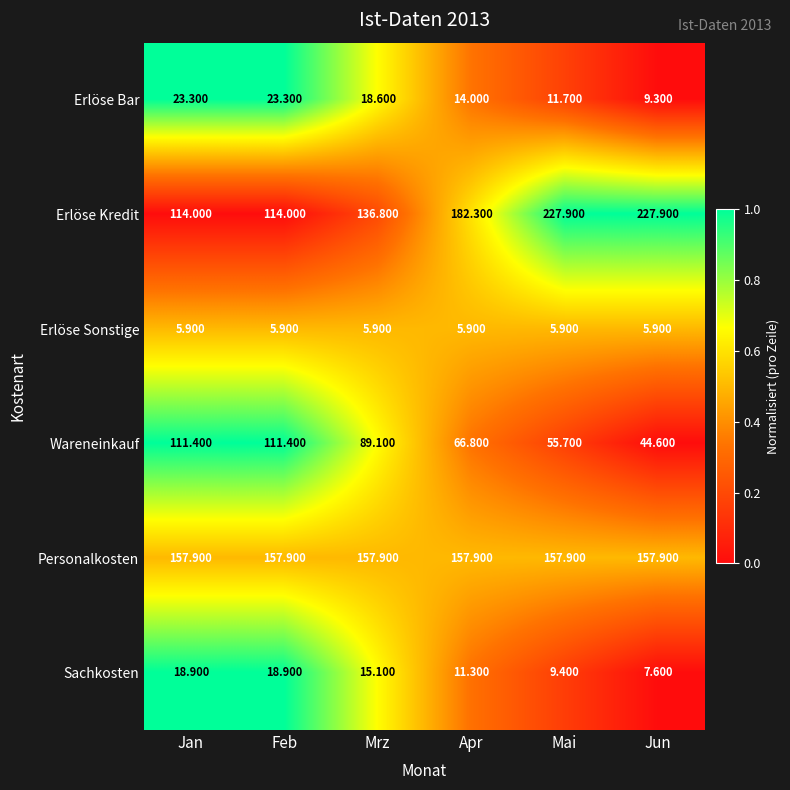

Where is Wareneinkauf nearest to the value 78?

Mrz